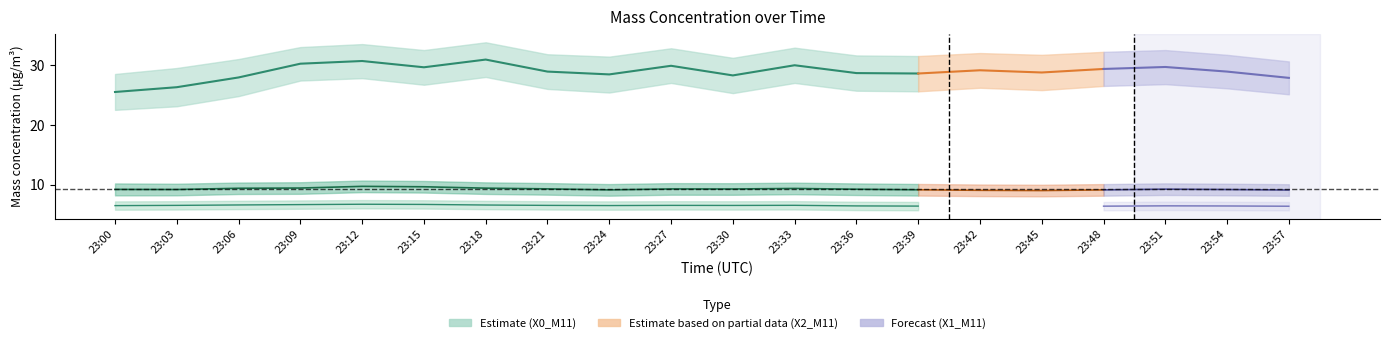

What is the value of the X2_M11 point at the 16th from the left?

9.0